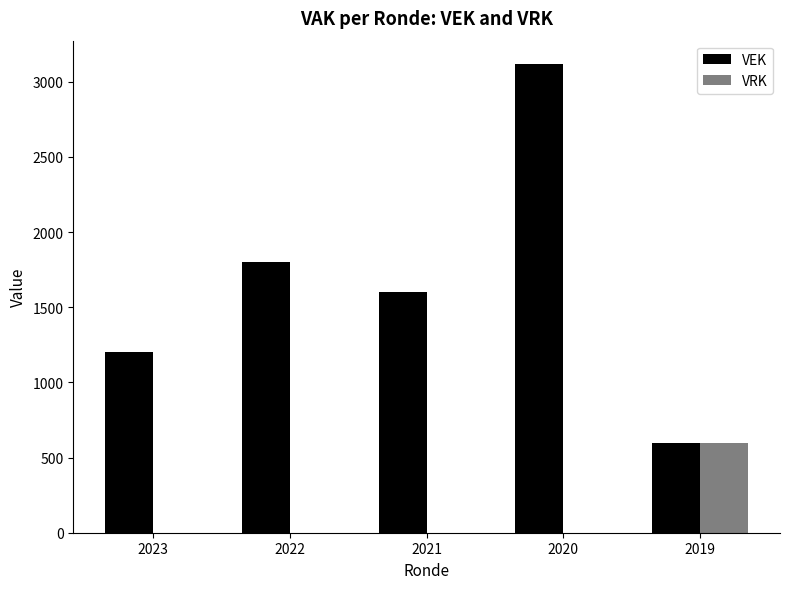

At which category does the chart reach its peak across all series?

2020